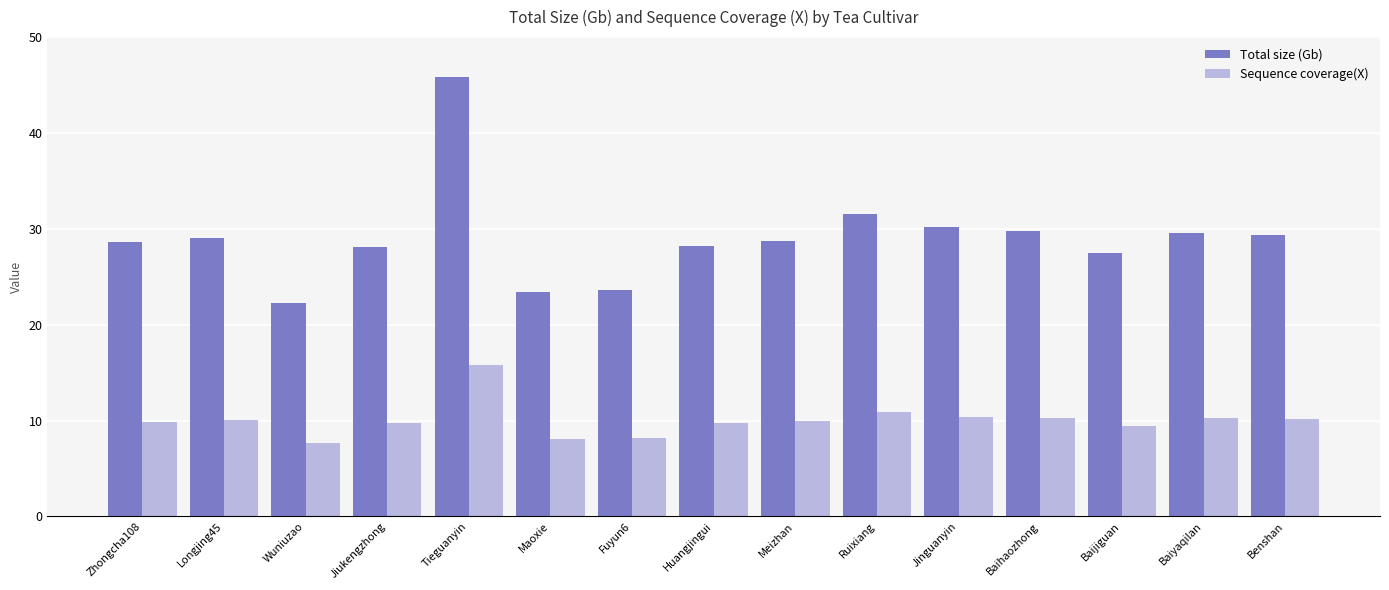

How many values in the Sequence coverage(X) series exceed 9?

12